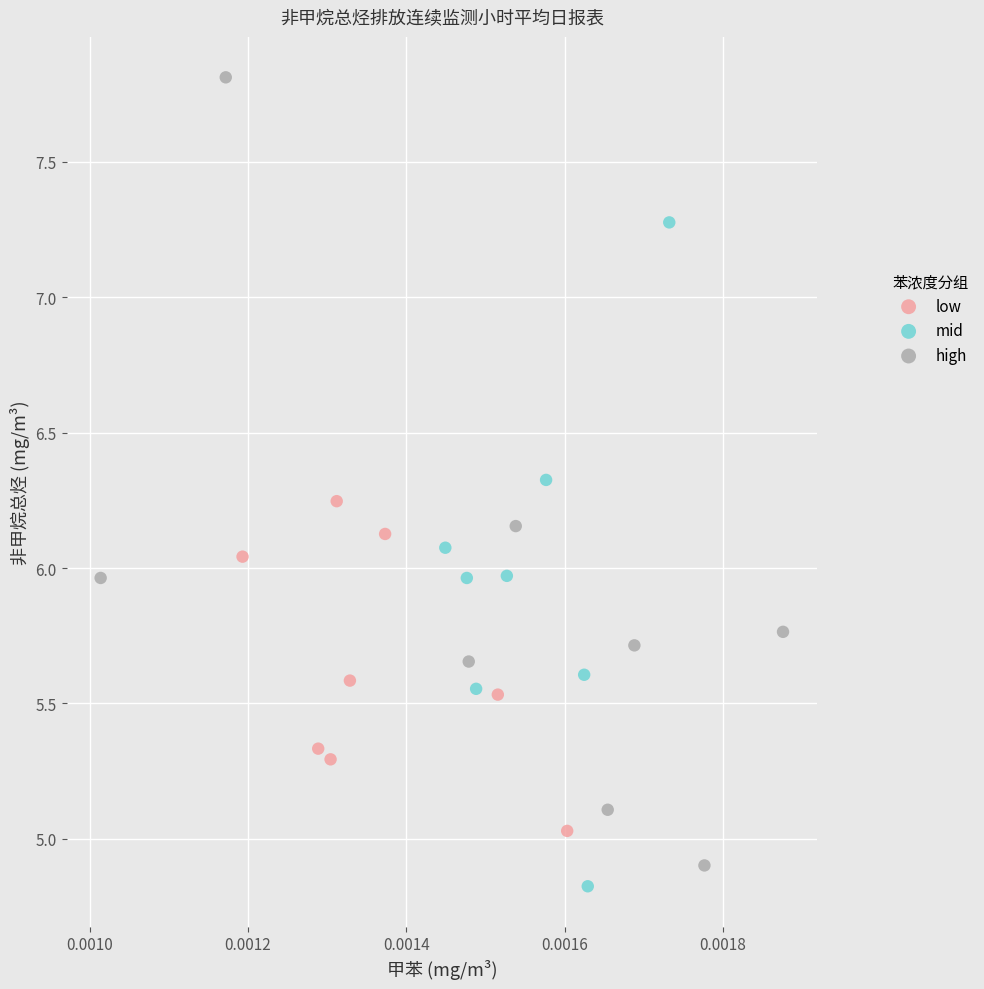

Which series contains the highest Y value?

high